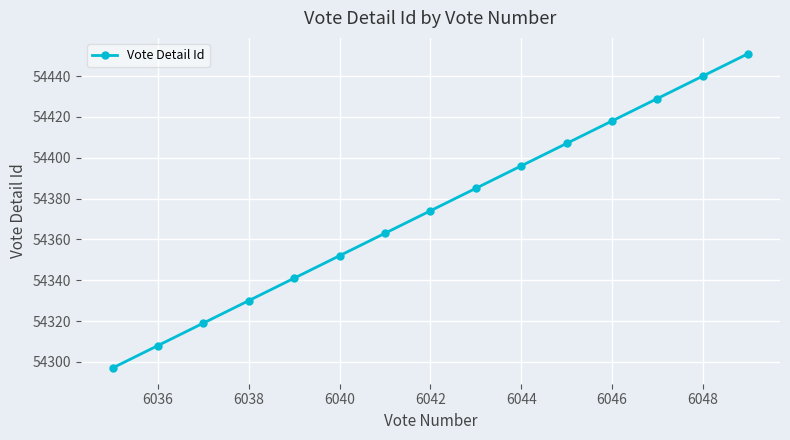

What is the smallest value displayed?

54297